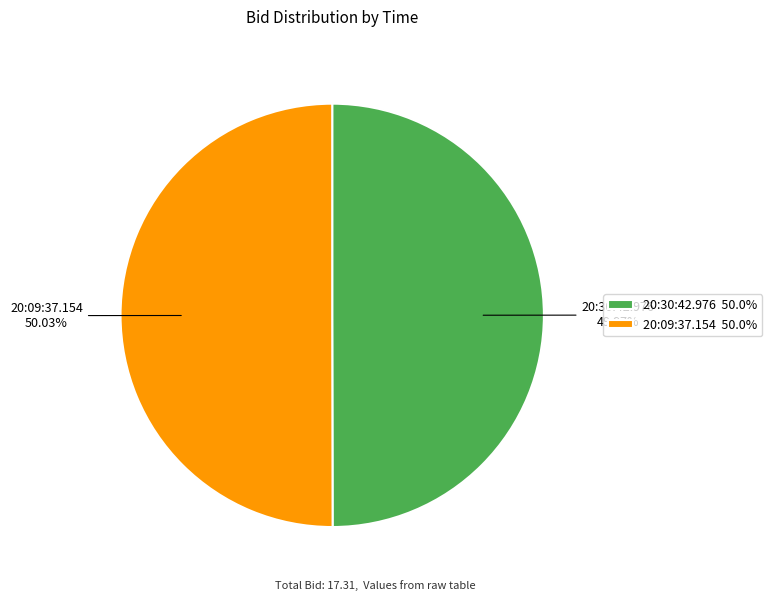

True or false: 20:30:42.976 accounts for 40% of the total.

False